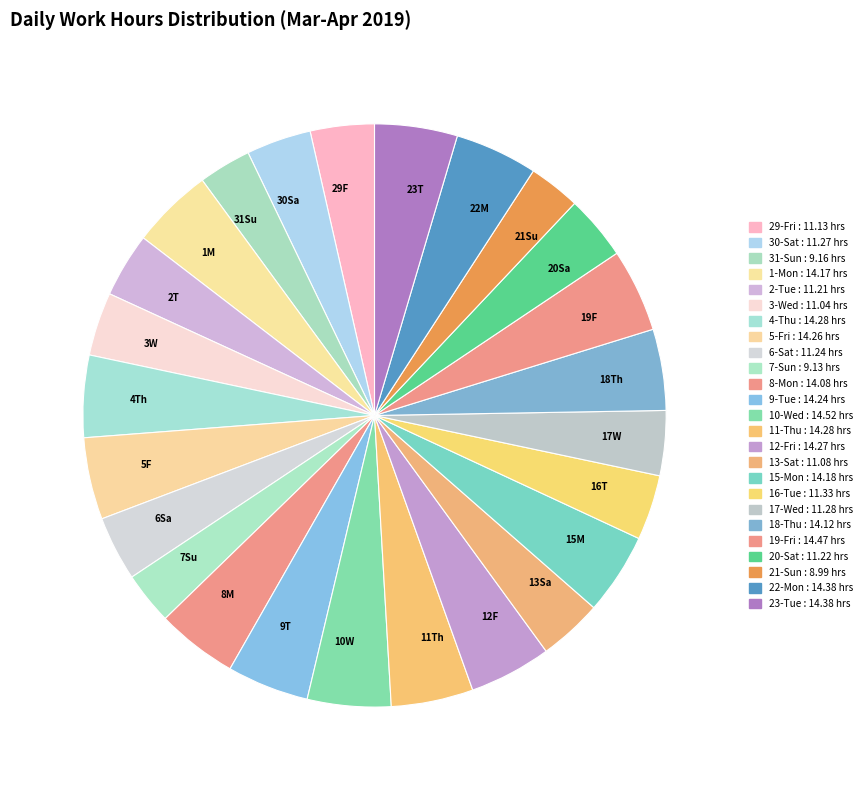

To the nearest percent, what is the difference between the 31-Sun and 18-Thu slice percentages?

2%